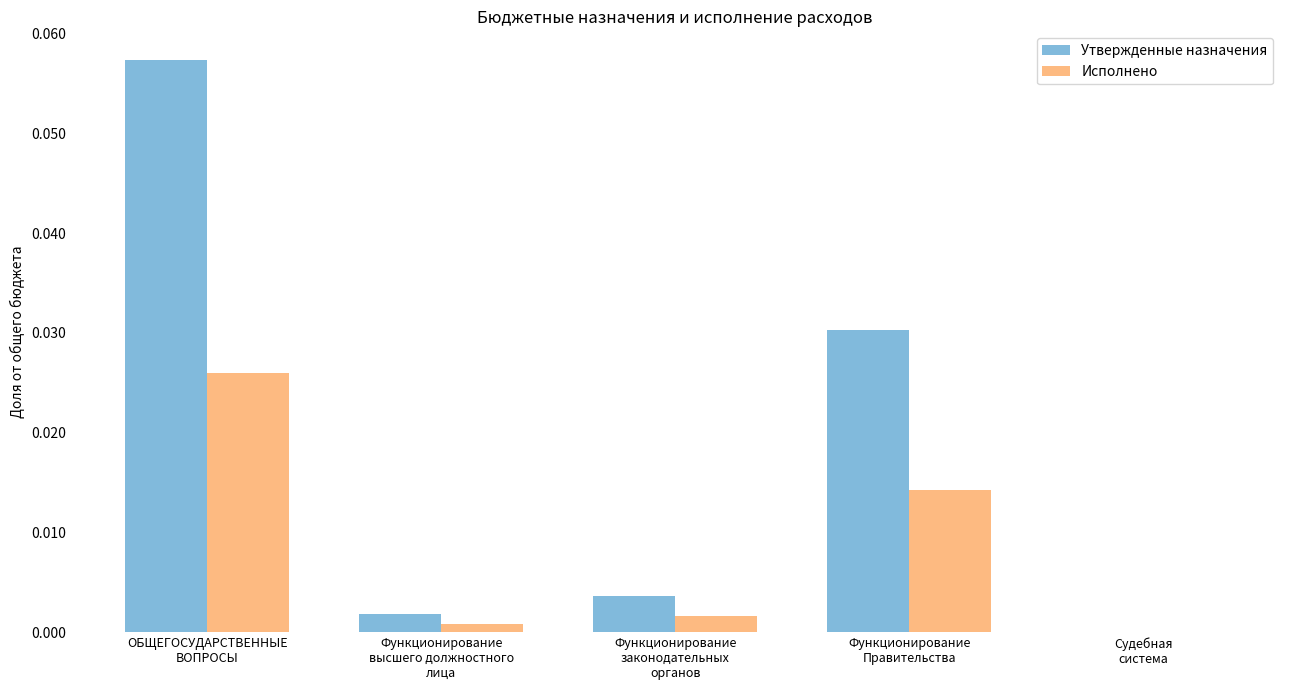

Which series has the largest total across all categories?

Утвержденные назначения